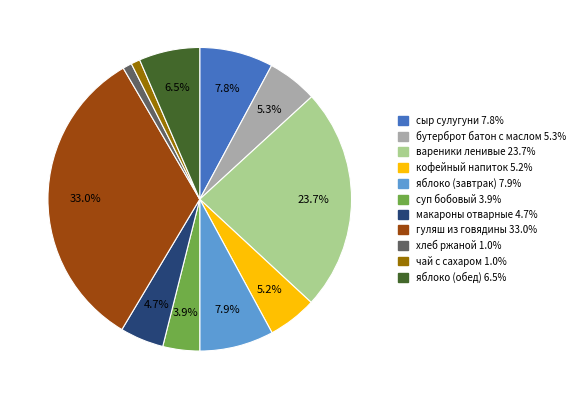

Which category has the biggest portion of the pie?

гуляш из говядины